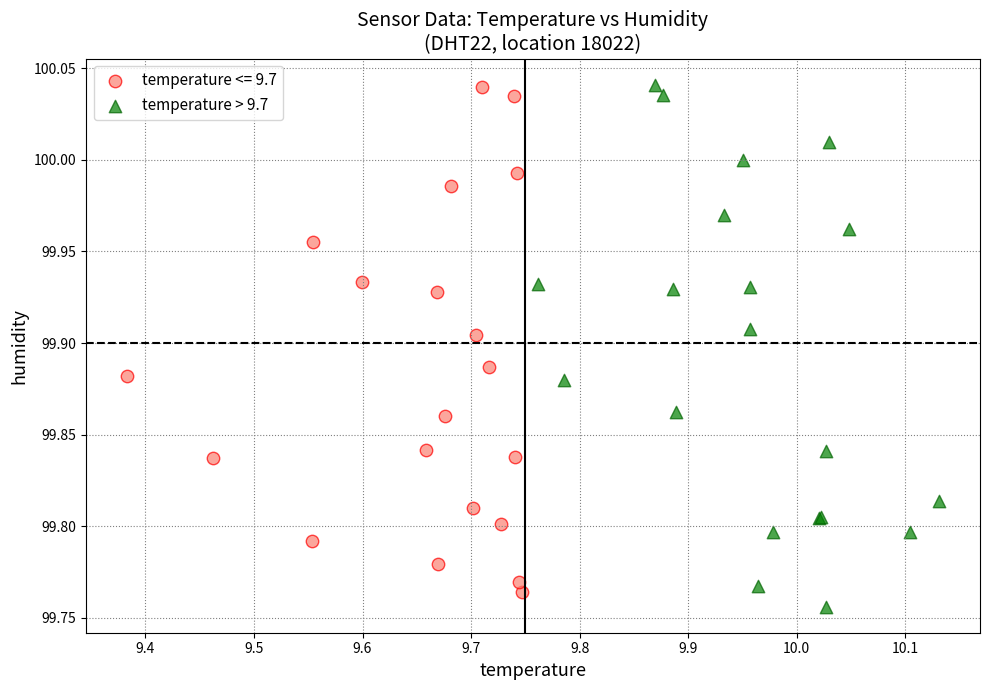

What are all the series names shown in the legend?

temperature <= 9.7, temperature > 9.7